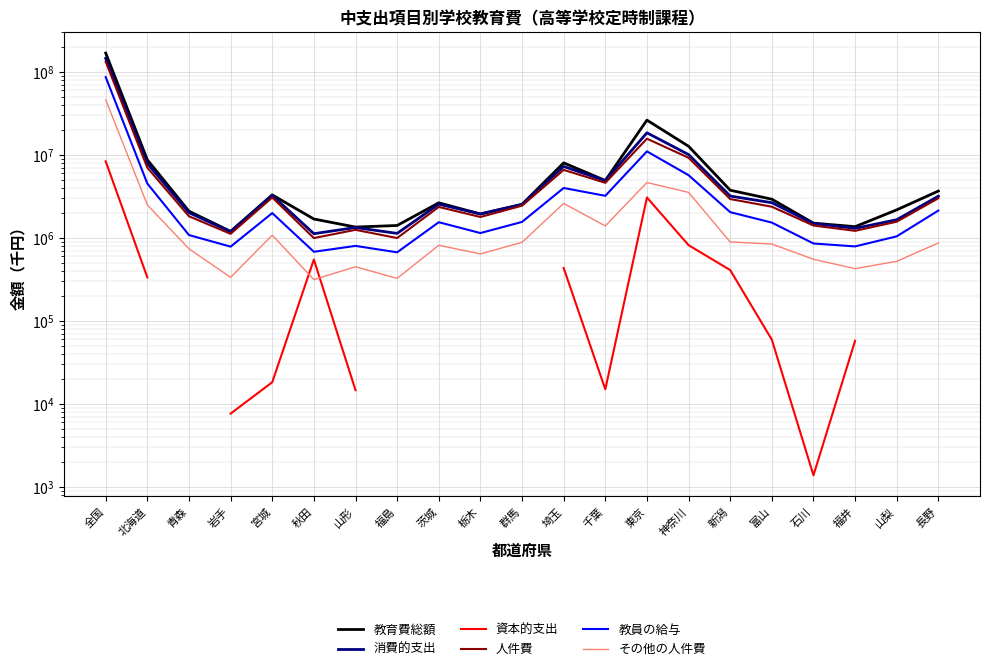

Between 福島 and 神奈川, which is larger?

神奈川